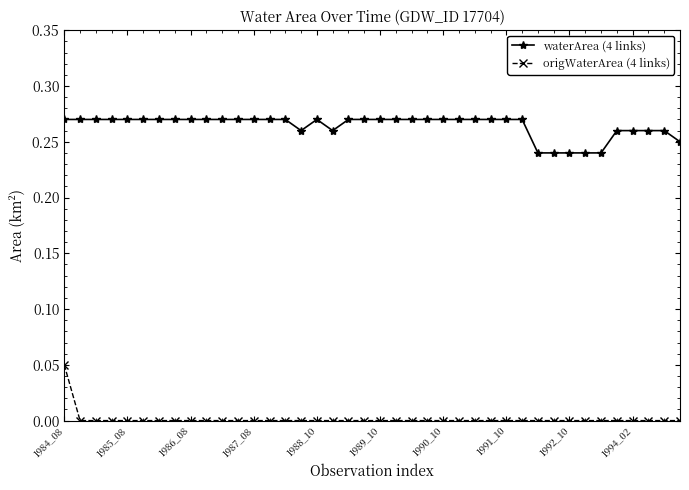

Rank the series by their maximum value, from lowest to highest.

origWaterArea (4 links), waterArea (4 links)